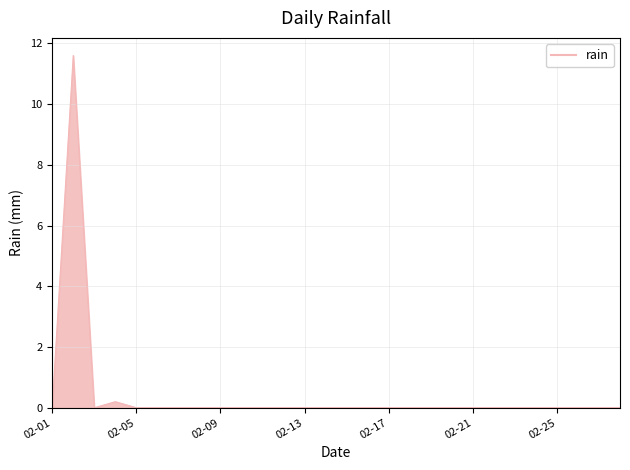

What is the difference between the maximum and minimum values?

11.6